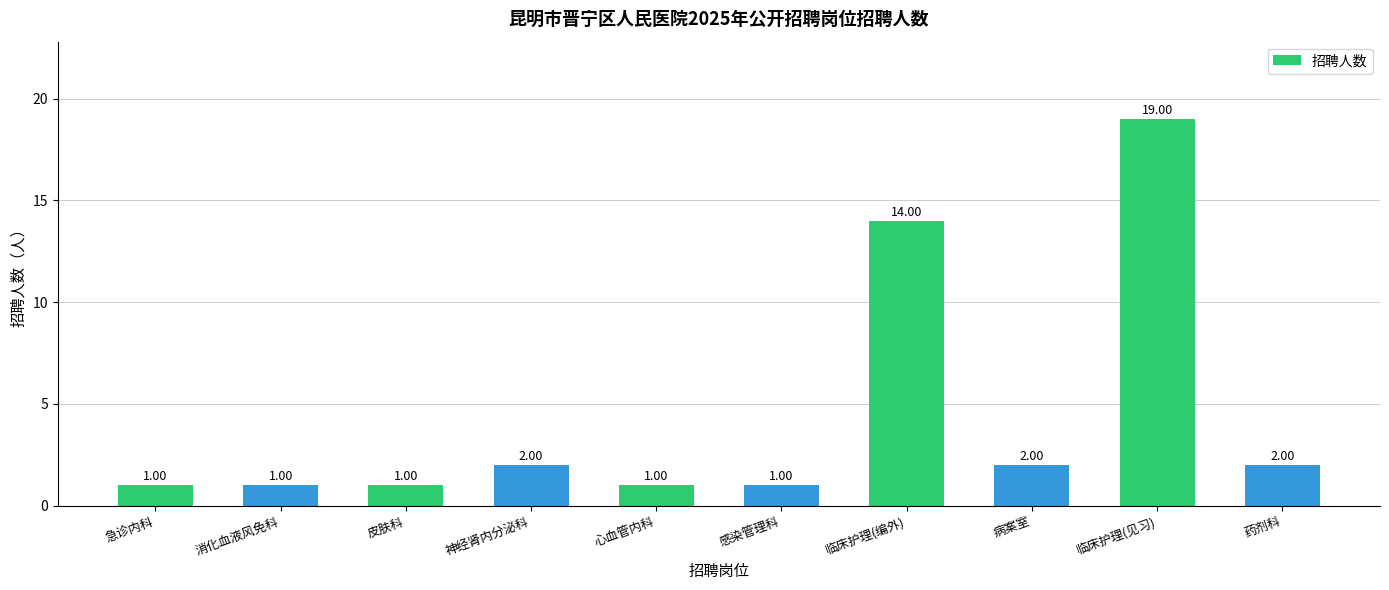

What is the approximate value at 病案室?

2